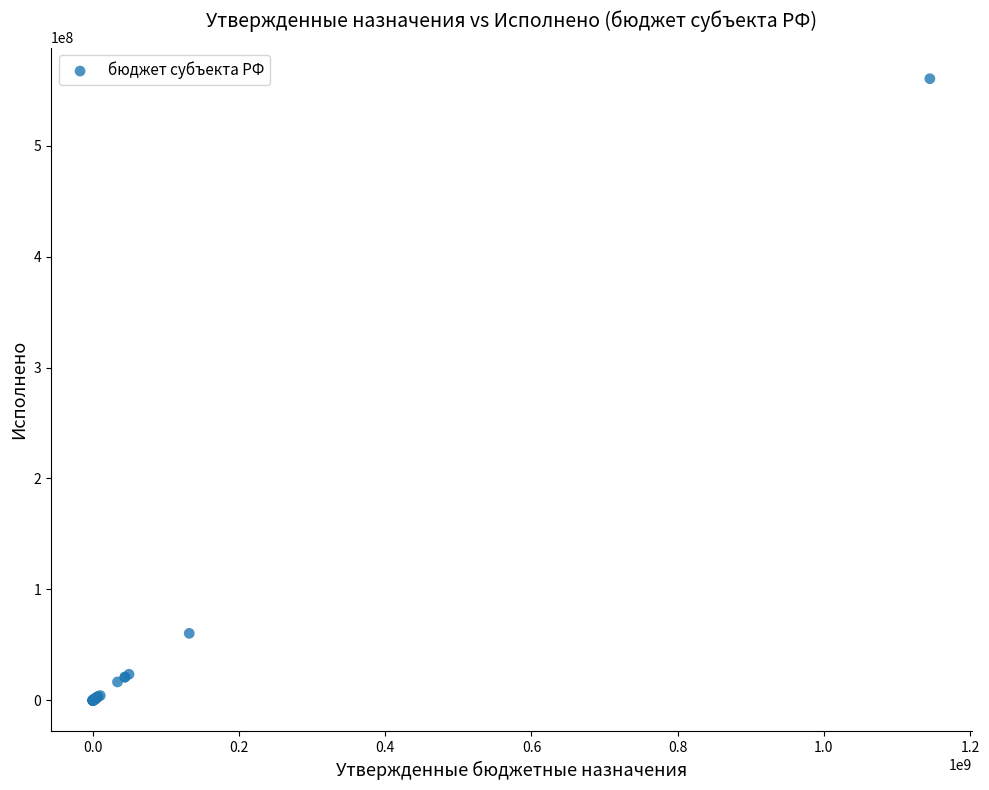

What Y value in the scatter plot is closest to 280180524?

60425909.3